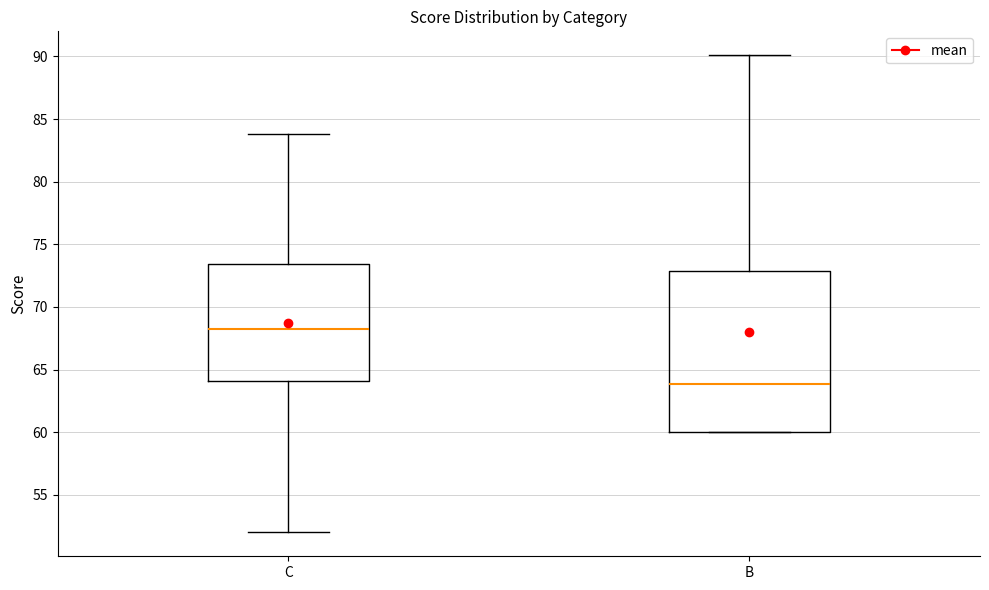

Which box is the tallest, from its lower edge to its upper edge?

B